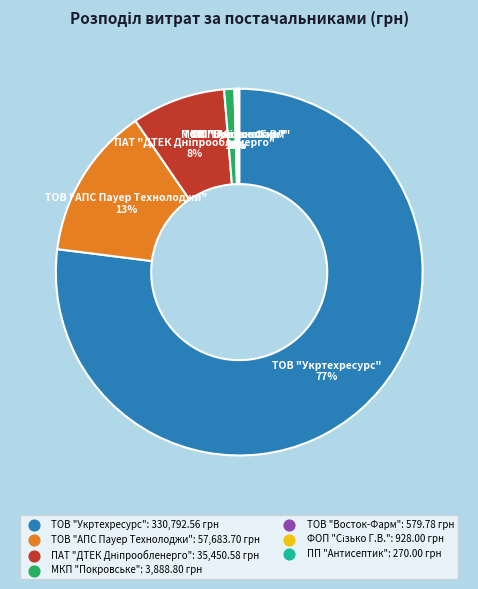

To the nearest percent, what is the average slice percentage?

14%